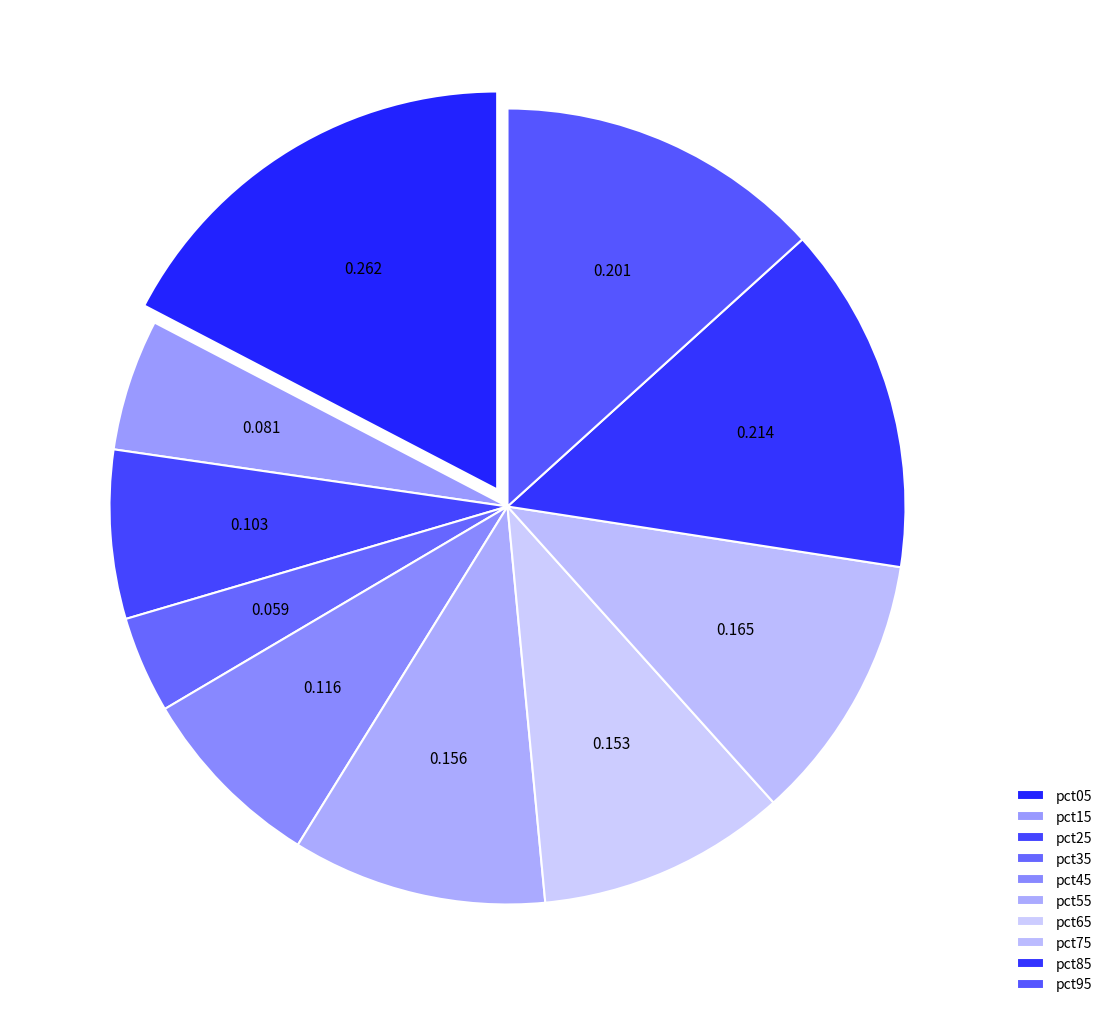

True or false: pct95 accounts for 13% of the total.

True